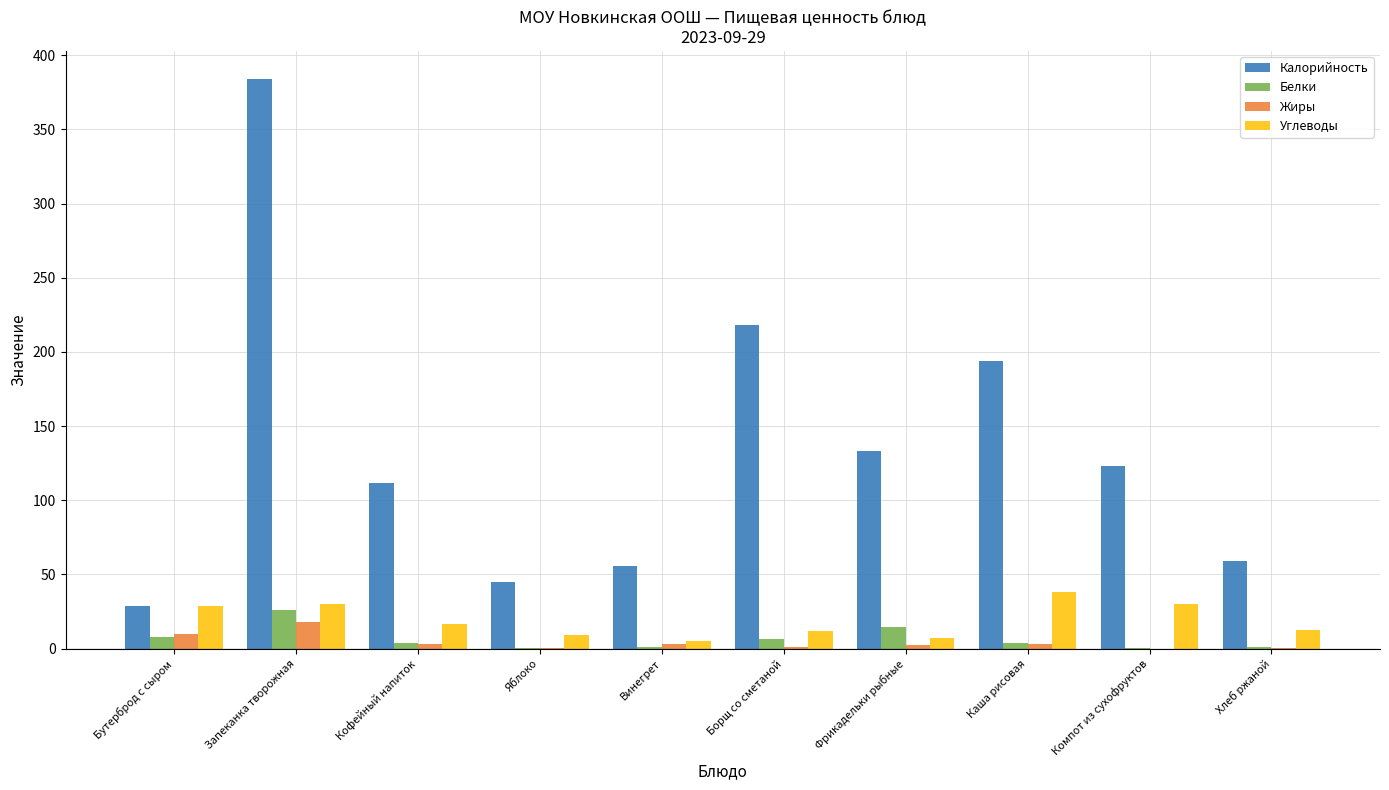

What value does the Белки series have at Бутерброд с сыром?

8.1